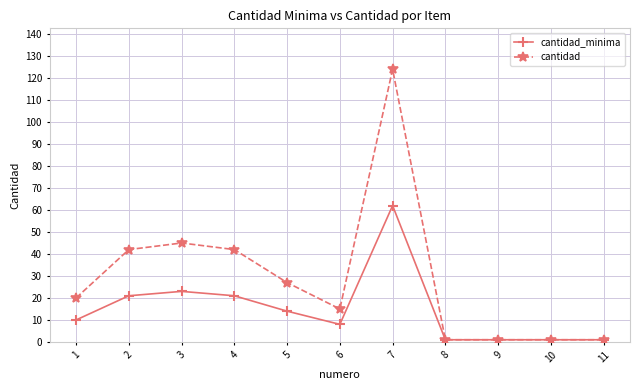

Does the chart display data point markers on the line(s)?

Yes